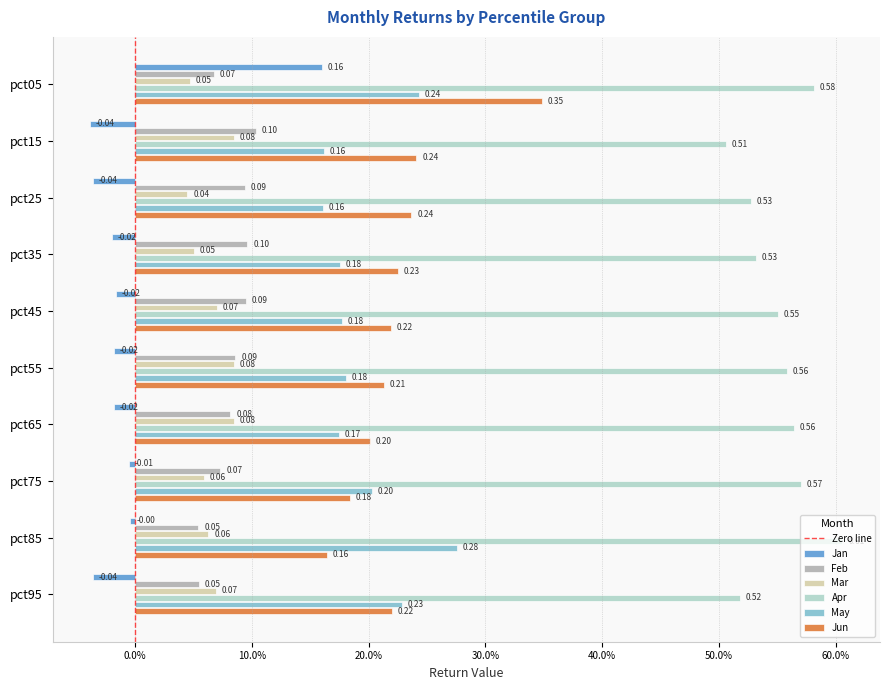

Reading left to right, transcribe all the data shown in this chart.

Jan: 0.2	-0.0	-0.0	-0.0	-0.0	-0.0	-0.0	-0.0	-0.0	-0.0
Feb: 0.1	0.1	0.1	0.1	0.1	0.1	0.1	0.1	0.1	0.1
Mar: 0.0	0.1	0.0	0.1	0.1	0.1	0.1	0.1	0.1	0.1
Apr: 0.6	0.5	0.5	0.5	0.6	0.6	0.6	0.6	0.6	0.5
May: 0.2	0.2	0.2	0.2	0.2	0.2	0.2	0.2	0.3	0.2
Jun: 0.3	0.2	0.2	0.2	0.2	0.2	0.2	0.2	0.2	0.2